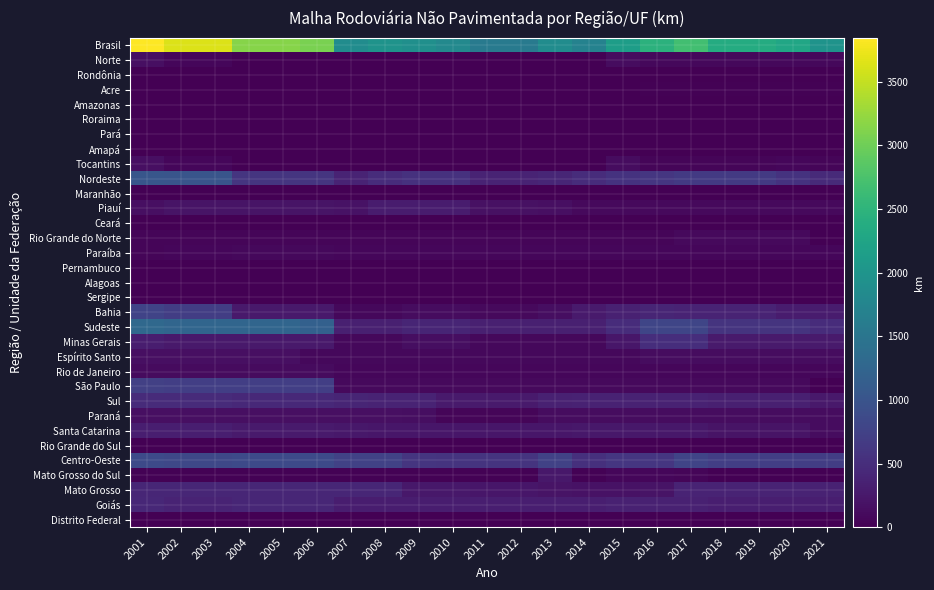

Reading left to right, list all the values displayed in this chart.

Brasil: 2001=3845.2	2002=3641.3	2003=3641.3	2004=3146.9	2005=3146.9	2006=3072.0	2007=1877.3	2008=1971.1	2009=1918.5	2010=1804.3	2011=1572.9	2012=1568.9	2013=1871.6	2014=1711.3	2015=2139.5	2016=2473.7	2017=2686.9	2018=2362.1	2019=2358.2	2020=2279.3	2021=1975.0
Norte: 2001=163.0	2002=64.0	2003=64.0	2004=0.0	2005=0.0	2006=0.0	2007=0.0	2008=0.0	2009=0.0	2010=0.0	2011=0.0	2012=0.0	2013=0.0	2014=0.0	2015=122.0	2016=78.2	2017=78.2	2018=78.2	2019=78.2	2020=85.3	2021=78.2
Rondônia: 2001=0.0	2002=0.0	2003=0.0	2004=0.0	2005=0.0	2006=0.0	2007=0.0	2008=0.0	2009=0.0	2010=0.0	2011=0.0	2012=0.0	2013=0.0	2014=0.0	2015=0.0	2016=0.0	2017=0.0	2018=0.0	2019=0.0	2020=0.0	2021=0.0
Acre: 2001=0.0	2002=0.0	2003=0.0	2004=0.0	2005=0.0	2006=0.0	2007=0.0	2008=0.0	2009=0.0	2010=0.0	2011=0.0	2012=0.0	2013=0.0	2014=0.0	2015=0.0	2016=21.3	2017=21.3	2018=21.3	2019=21.3	2020=21.3	2021=21.3
Amazonas: 2001=0.0	2002=0.0	2003=0.0	2004=0.0	2005=0.0	2006=0.0	2007=0.0	2008=0.0	2009=0.0	2010=0.0	2011=0.0	2012=0.0	2013=0.0	2014=0.0	2015=0.0	2016=0.0	2017=0.0	2018=0.0	2019=0.0	2020=0.0	2021=0.0
Roraima: 2001=0.0	2002=0.0	2003=0.0	2004=0.0	2005=0.0	2006=0.0	2007=0.0	2008=0.0	2009=0.0	2010=0.0	2011=0.0	2012=0.0	2013=0.0	2014=0.0	2015=0.0	2016=0.0	2017=0.0	2018=0.0	2019=0.0	2020=0.0	2021=0.0
Pará: 2001=0.0	2002=0.0	2003=0.0	2004=0.0	2005=0.0	2006=0.0	2007=0.0	2008=0.0	2009=0.0	2010=0.0	2011=0.0	2012=0.0	2013=0.0	2014=0.0	2015=0.0	2016=0.0	2017=0.0	2018=0.0	2019=0.0	2020=0.0	2021=0.0
Amapá: 2001=0.0	2002=0.0	2003=0.0	2004=0.0	2005=0.0	2006=0.0	2007=0.0	2008=0.0	2009=0.0	2010=0.0	2011=0.0	2012=0.0	2013=0.0	2014=0.0	2015=0.0	2016=0.0	2017=0.0	2018=0.0	2019=0.0	2020=0.0	2021=0.0
Tocantins: 2001=163.0	2002=64.0	2003=64.0	2004=0.0	2005=0.0	2006=0.0	2007=0.0	2008=0.0	2009=0.0	2010=0.0	2011=0.0	2012=0.0	2013=0.0	2014=0.0	2015=122.0	2016=56.9	2017=56.9	2018=56.9	2019=56.9	2020=64.0	2021=56.9
Nordeste: 2001=1026.7	2002=1019.3	2003=1019.3	2004=599.7	2005=599.7	2006=599.7	2007=385.1	2008=491.4	2009=546.3	2010=546.5	2011=381.3	2012=377.3	2013=416.7	2014=483.6	2015=569.6	2016=608.6	2017=648.2	2018=648.2	2019=648.2	2020=562.2	2021=461.7
Maranhão: 2001=0.0	2002=0.0	2003=0.0	2004=0.0	2005=0.0	2006=0.0	2007=0.0	2008=0.0	2009=0.0	2010=0.0	2011=0.0	2012=0.0	2013=0.0	2014=0.0	2015=0.0	2016=0.0	2017=0.0	2018=0.0	2019=0.0	2020=0.0	2021=0.0
Piauí: 2001=156.0	2002=201.0	2003=201.0	2004=201.0	2005=201.0	2006=201.0	2007=193.2	2008=299.5	2009=299.5	2010=299.7	2011=173.5	2012=169.5	2013=158.4	2014=98.2	2015=98.2	2016=98.2	2017=98.2	2018=98.2	2019=98.2	2020=98.2	2021=98.2
Ceará: 2001=0.0	2002=0.0	2003=0.0	2004=0.0	2005=0.0	2006=0.0	2007=0.0	2008=0.0	2009=0.0	2010=0.0	2011=0.0	2012=0.0	2013=0.0	2014=0.0	2015=0.0	2016=0.0	2017=0.0	2018=0.0	2019=0.0	2020=0.0	2021=0.0
Rio Grande do Norte: 2001=47.4	2002=47.4	2003=47.4	2004=47.4	2005=47.4	2006=47.4	2007=47.4	2008=47.4	2009=47.4	2010=47.4	2011=49.1	2012=49.1	2013=49.1	2014=49.1	2015=49.1	2016=49.1	2017=100.5	2018=100.5	2019=100.5	2020=100.5	2021=0.0
Paraíba: 2001=48.0	2002=67.8	2003=67.8	2004=85.8	2005=85.8	2006=85.8	2007=65.6	2008=65.6	2009=65.6	2010=65.6	2011=65.6	2012=65.6	2013=65.6	2014=65.6	2015=65.6	2016=65.6	2017=65.6	2018=65.6	2019=65.6	2020=65.6	2021=65.6
Pernambuco: 2001=0.0	2002=0.0	2003=0.0	2004=0.0	2005=0.0	2006=0.0	2007=0.0	2008=0.0	2009=0.0	2010=0.0	2011=0.0	2012=0.0	2013=0.0	2014=0.0	2015=0.0	2016=0.0	2017=0.0	2018=0.0	2019=0.0	2020=0.0	2021=0.0
Alagoas: 2001=0.0	2002=0.0	2003=0.0	2004=0.0	2005=0.0	2006=0.0	2007=0.0	2008=0.0	2009=0.0	2010=0.0	2011=0.0	2012=0.0	2013=0.0	2014=0.0	2015=0.0	2016=0.0	2017=0.0	2018=0.0	2019=0.0	2020=0.0	2021=0.0
Sergipe: 2001=0.0	2002=0.0	2003=0.0	2004=0.0	2005=0.0	2006=0.0	2007=0.0	2008=0.0	2009=0.0	2010=0.0	2011=0.0	2012=0.0	2013=0.0	2014=0.0	2015=0.0	2016=0.0	2017=0.0	2018=0.0	2019=0.0	2020=0.0	2021=0.0
Bahia: 2001=775.3	2002=703.1	2003=703.1	2004=265.5	2005=265.5	2006=265.5	2007=78.9	2008=78.9	2009=133.8	2010=133.8	2011=93.1	2012=93.1	2013=143.6	2014=270.7	2015=356.7	2016=395.7	2017=383.9	2018=383.9	2019=383.9	2020=297.9	2021=297.9
Sudeste: 2001=1305.0	2002=1251.3	2003=1251.3	2004=1251.3	2005=1251.3	2006=1176.4	2007=340.2	2008=340.2	2009=398.4	2010=398.4	2011=336.4	2012=336.4	2013=336.4	2014=338.9	2015=482.3	2016=805.1	2017=805.1	2018=584.1	2019=584.2	2020=584.2	2021=483.6
Minas Gerais: 2001=310.8	2002=270.1	2003=270.1	2004=270.1	2005=270.1	2006=270.1	2007=83.0	2008=83.0	2009=145.0	2010=145.0	2011=83.0	2012=83.0	2013=83.0	2014=83.0	2015=226.4	2016=503.4	2017=503.4	2018=282.4	2019=282.5	2020=282.5	2021=282.5
Espírito Santo: 2001=159.7	2002=159.7	2003=159.7	2004=159.7	2005=159.7	2006=84.8	2007=84.8	2008=84.8	2009=81.0	2010=81.0	2011=81.0	2012=81.0	2013=81.0	2014=81.0	2015=81.0	2016=129.5	2017=129.5	2018=129.5	2019=129.5	2020=129.5	2021=129.5
Rio de Janeiro: 2001=113.0	2002=113.0	2003=113.0	2004=113.0	2005=113.0	2006=113.0	2007=71.6	2008=71.6	2009=71.6	2010=71.6	2011=71.6	2012=71.6	2013=71.6	2014=71.6	2015=71.6	2016=71.6	2017=71.6	2018=71.6	2019=71.6	2020=71.6	2021=71.6
São Paulo: 2001=721.5	2002=708.5	2003=708.5	2004=708.5	2005=708.5	2006=708.5	2007=100.8	2008=100.8	2009=100.8	2010=100.8	2011=100.8	2012=100.8	2013=100.8	2014=103.3	2015=103.3	2016=100.6	2017=100.6	2018=100.6	2019=100.6	2020=100.6	2021=0.0
Sul: 2001=480.2	2002=475.4	2003=475.4	2004=435.6	2005=435.6	2006=435.6	2007=396.7	2008=384.2	2009=382.9	2010=278.5	2011=278.5	2012=278.5	2013=353.7	2014=361.4	2015=361.4	2016=366.1	2017=366.1	2018=339.2	2019=339.2	2020=339.2	2021=256.0
Paraná: 2001=164.0	2002=158.7	2003=158.7	2004=160.3	2005=160.3	2006=160.3	2007=151.1	2008=151.1	2009=149.8	2010=45.4	2011=45.4	2012=45.4	2013=120.6	2014=120.6	2015=120.6	2016=125.3	2017=125.3	2018=130.1	2019=130.1	2020=130.1	2021=131.6
Santa Catarina: 2001=316.2	2002=316.7	2003=316.7	2004=275.3	2005=275.3	2006=275.3	2007=245.6	2008=233.1	2009=233.1	2010=233.1	2011=233.1	2012=233.1	2013=233.1	2014=240.8	2015=240.8	2016=240.8	2017=240.8	2018=209.1	2019=209.1	2020=209.1	2021=124.4
Rio Grande do Sul: 2001=0.0	2002=0.0	2003=0.0	2004=0.0	2005=0.0	2006=0.0	2007=0.0	2008=0.0	2009=0.0	2010=0.0	2011=0.0	2012=0.0	2013=0.0	2014=0.0	2015=0.0	2016=0.0	2017=0.0	2018=0.0	2019=0.0	2020=0.0	2021=0.0
Centro-Oeste: 2001=870.3	2002=831.3	2003=831.3	2004=860.3	2005=860.3	2006=860.3	2007=755.3	2008=755.3	2009=590.9	2010=580.9	2011=576.7	2012=576.7	2013=764.8	2014=527.4	2015=604.2	2016=615.7	2017=789.3	2018=712.4	2019=708.4	2020=708.4	2021=695.5
Mato Grosso do Sul: 2001=23.0	2002=23.0	2003=23.0	2004=23.0	2005=23.0	2006=23.0	2007=23.0	2008=23.0	2009=23.0	2010=23.0	2011=23.0	2012=23.0	2013=249.0	2014=23.0	2015=65.8	2016=64.0	2017=49.6	2018=6.7	2019=6.7	2020=6.7	2021=6.7
Mato Grosso: 2001=420.3	2002=420.3	2003=420.3	2004=420.3	2005=420.3	2006=420.3	2007=420.3	2008=420.3	2009=255.2	2010=245.2	2011=238.2	2012=238.2	2013=200.3	2014=188.9	2015=188.9	2016=201.7	2017=379.7	2018=379.7	2019=375.7	2020=375.7	2021=361.0
Goiás: 2001=427.0	2002=388.0	2003=388.0	2004=417.0	2005=417.0	2006=417.0	2007=312.0	2008=312.0	2009=312.7	2010=312.7	2011=315.5	2012=315.5	2013=315.5	2014=315.5	2015=349.5	2016=350.0	2017=360.0	2018=326.0	2019=326.0	2020=326.0	2021=327.8
Distrito Federal: 2001=0.0	2002=0.0	2003=0.0	2004=0.0	2005=0.0	2006=0.0	2007=0.0	2008=0.0	2009=0.0	2010=0.0	2011=0.0	2012=0.0	2013=0.0	2014=0.0	2015=0.0	2016=0.0	2017=0.0	2018=0.0	2019=0.0	2020=0.0	2021=0.0